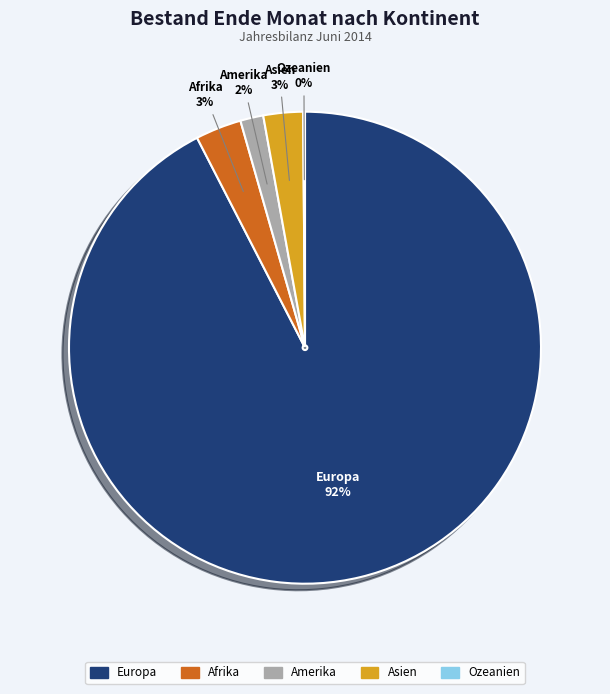

Does any single category account for the majority?

Yes